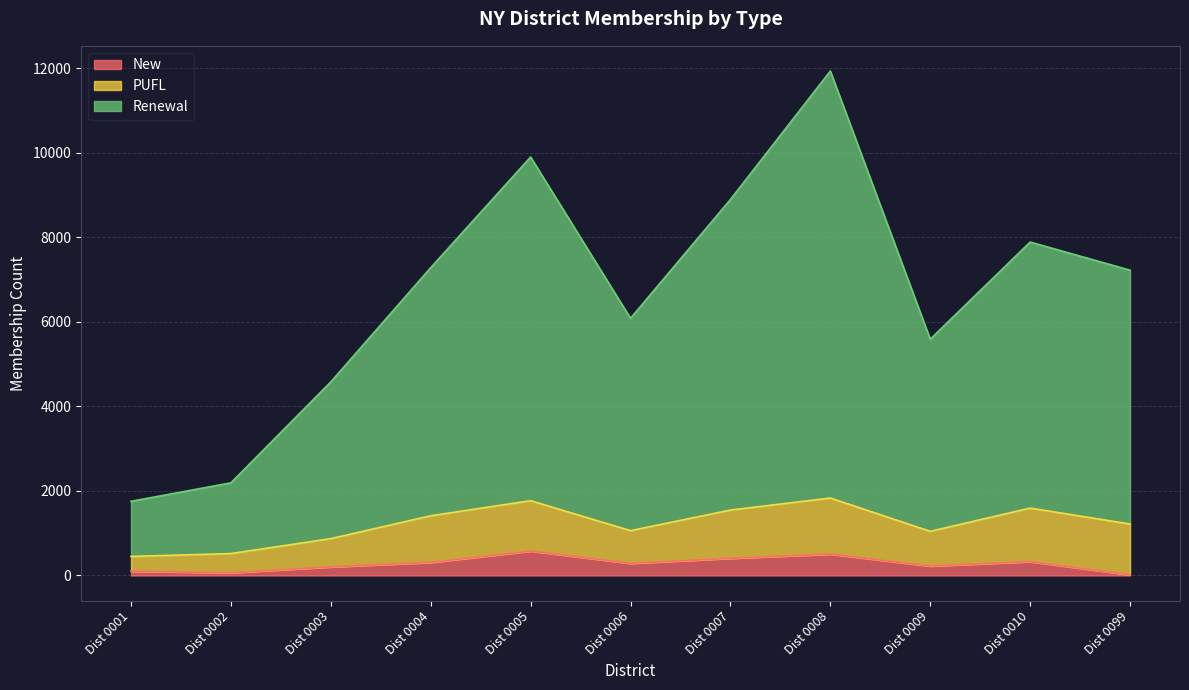

Which series has the widest spread of values?

Renewal